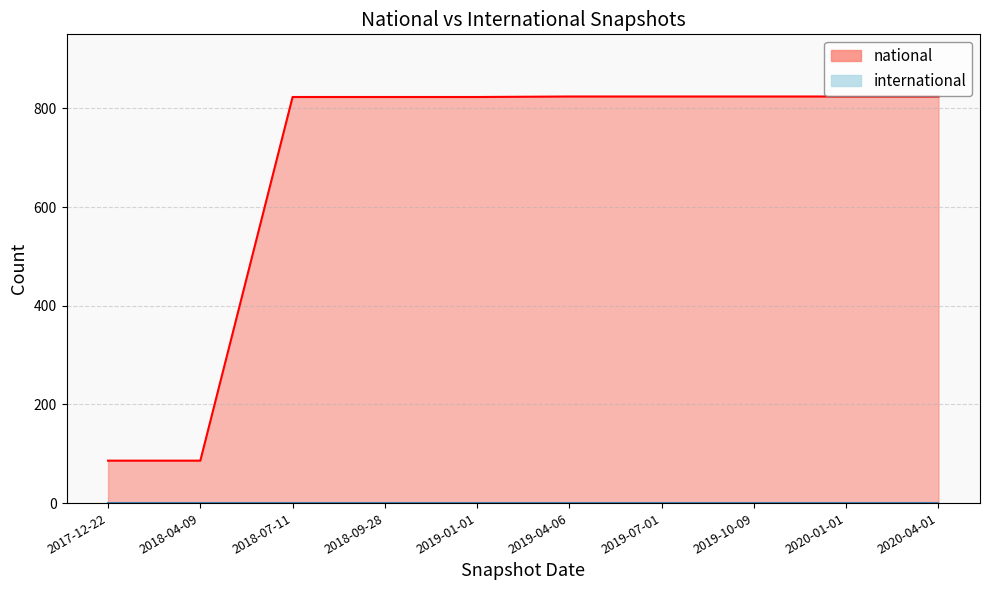

The value at 2020-01-01 is 430. True or false?

False